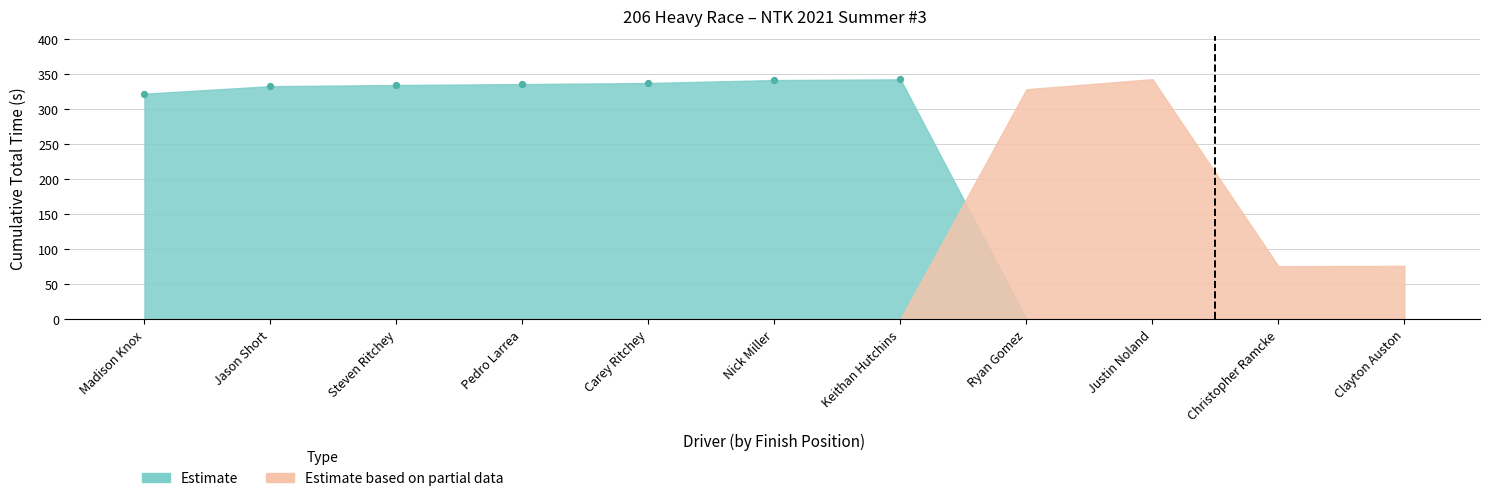

What is the average Y value?

335.5